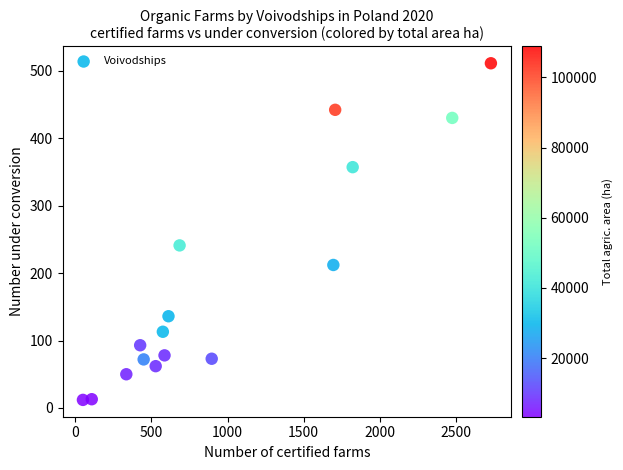

What is the range of Y values (max minus min)?

499